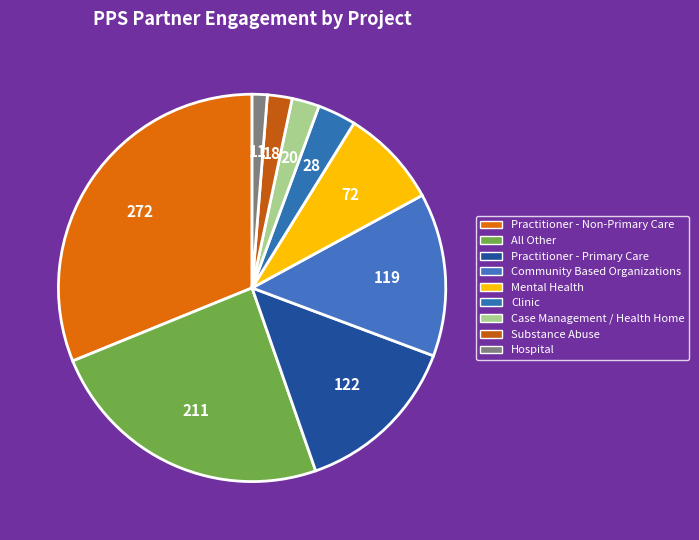

How many segments does this pie chart have?

9